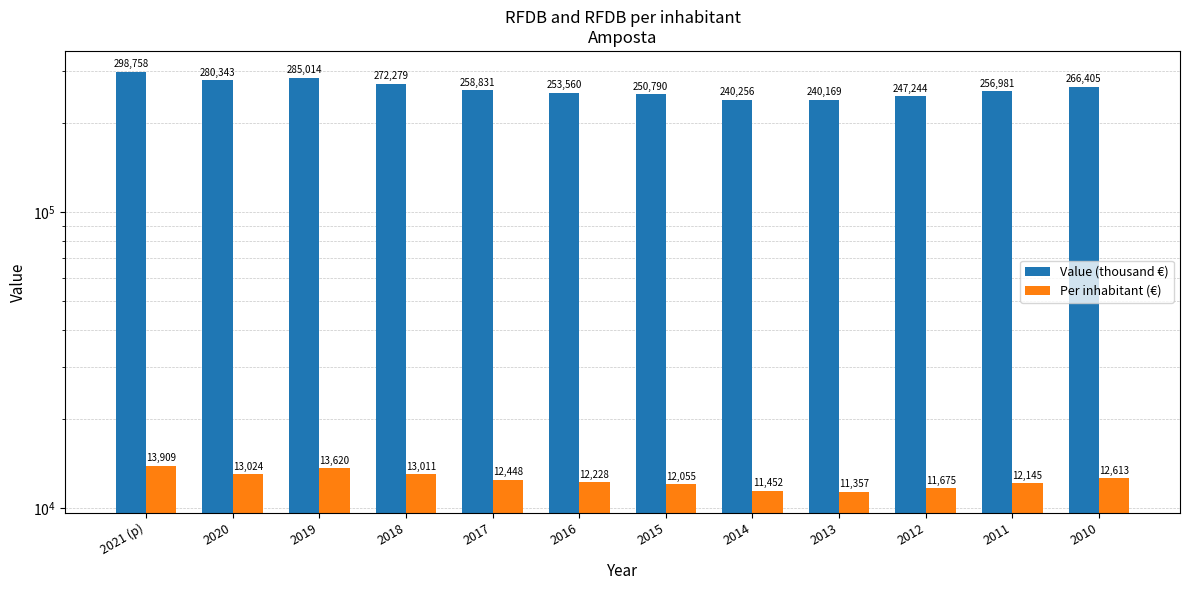

Which series changed the most between 2016 and 2010?

Value (thousand €)